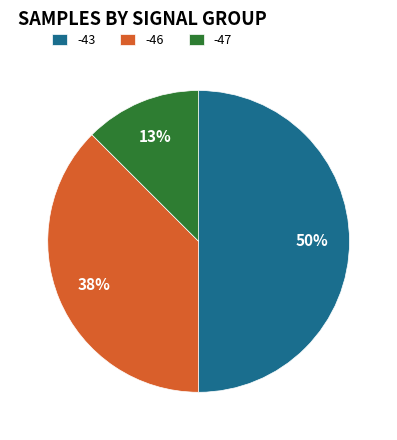

What percentage is the -43 slice, to the nearest percent?

50%